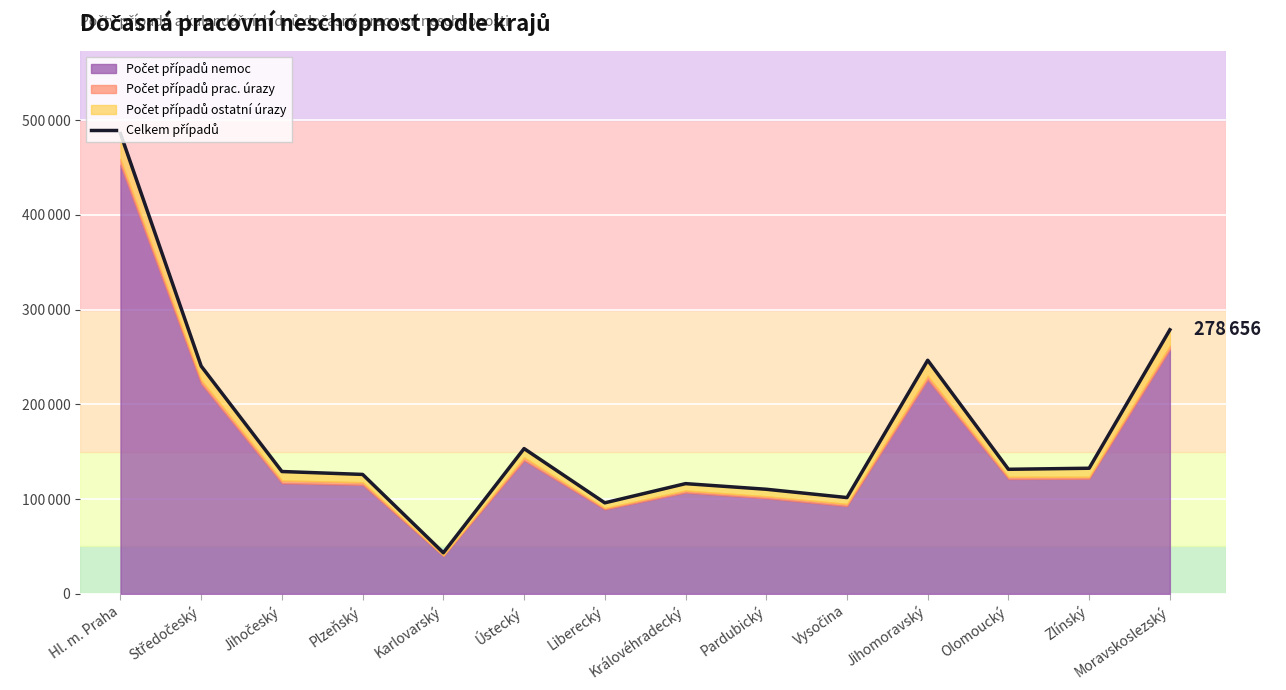

Approximately how many times larger is the value at Jihočeský compared to Jihomoravský?

0.5